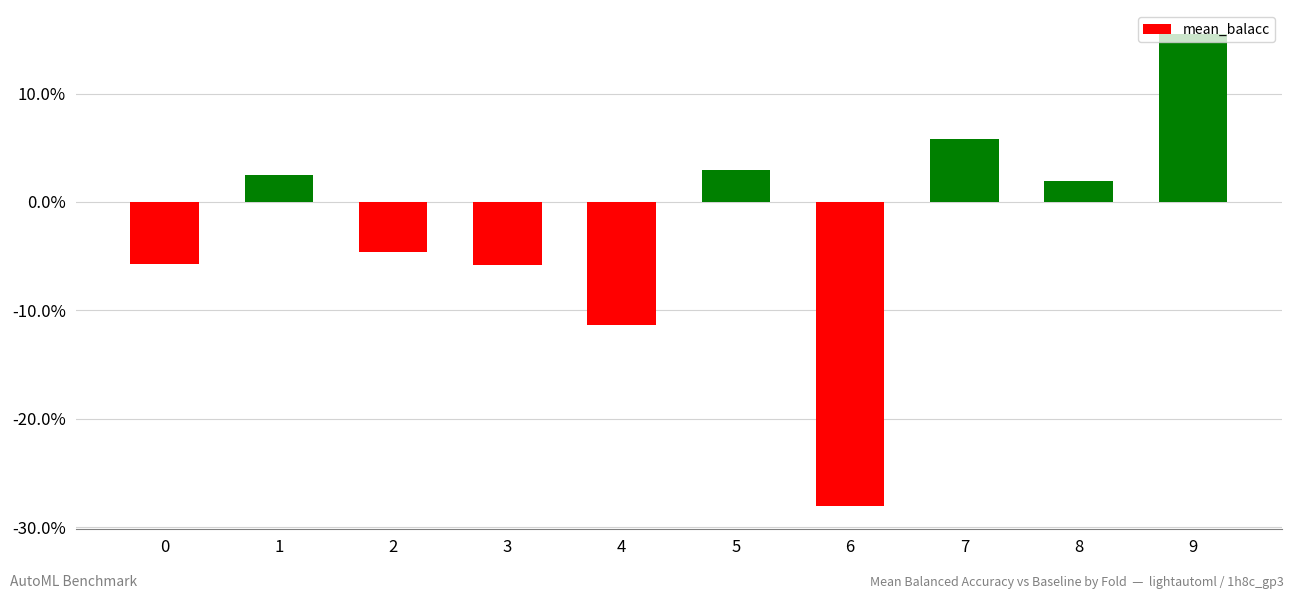

How many negative values are there?

5